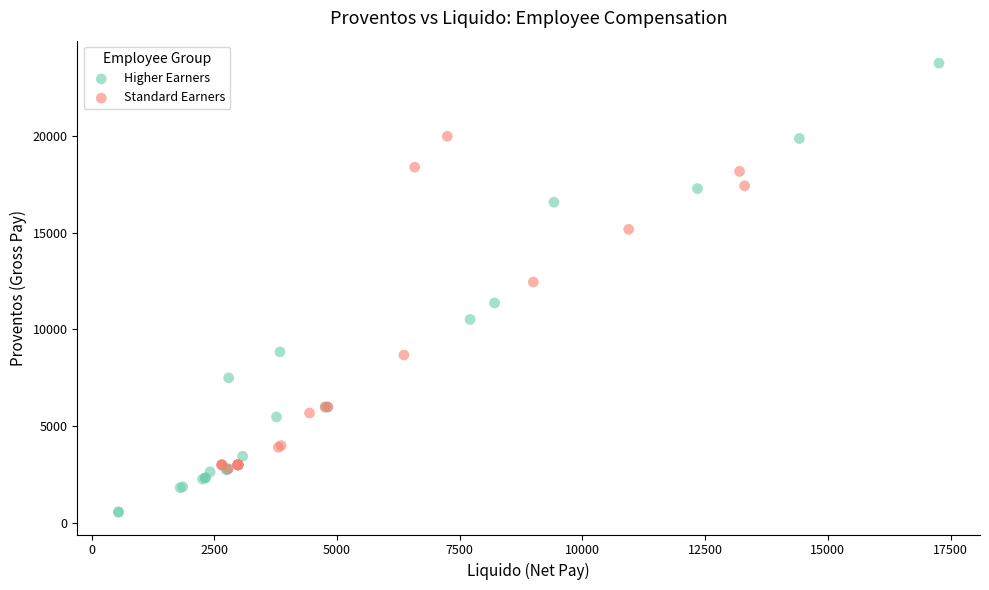

Which series has the largest Y range (max minus min)?

Higher Earners